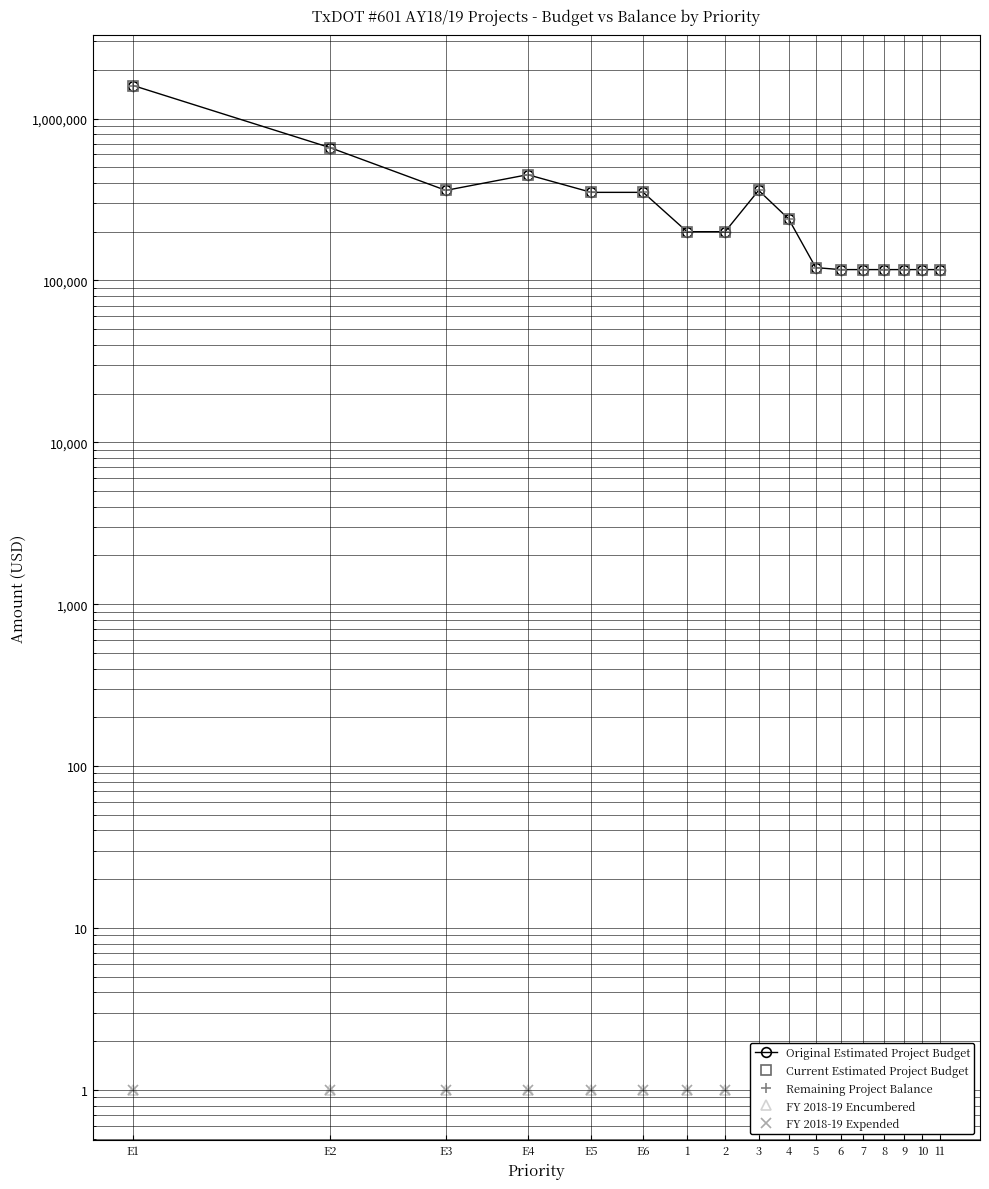

Reading left to right, transcribe all the data shown in this chart.

Original Estimated Project Budget: E1=1600000	E2=660000	E3=360000	E4=450000	E5=350000	E6=350000	1=200000	2=200000	3=360000	4=240000	5=120000	6=116667	7=116667	8=116667	9=116667	10=116667	11=116667
Current Estimated Project Budget: E1=1600000	E2=660000	E3=360000	E4=450000	E5=350000	E6=350000	1=200000	2=200000	3=360000	4=240000	5=120000	6=116667	7=116667	8=116667	9=116667	10=116667	11=116667
Remaining Project Balance: E1=1600000	E2=660000	E3=360000	E4=450000	E5=350000	E6=350000	1=200000	2=200000	3=360000	4=240000	5=120000	6=116667	7=116667	8=116667	9=116667	10=116667	11=116667
FY 2018-19 Encumbered: E1=1	E2=1	E3=1	E4=1	E5=1	E6=1	1=1	2=1	3=1	4=1	5=1	6=1	7=1	8=1	9=1	10=1	11=1
FY 2018-19 Expended: E1=1	E2=1	E3=1	E4=1	E5=1	E6=1	1=1	2=1	3=1	4=1	5=1	6=1	7=1	8=1	9=1	10=1	11=1